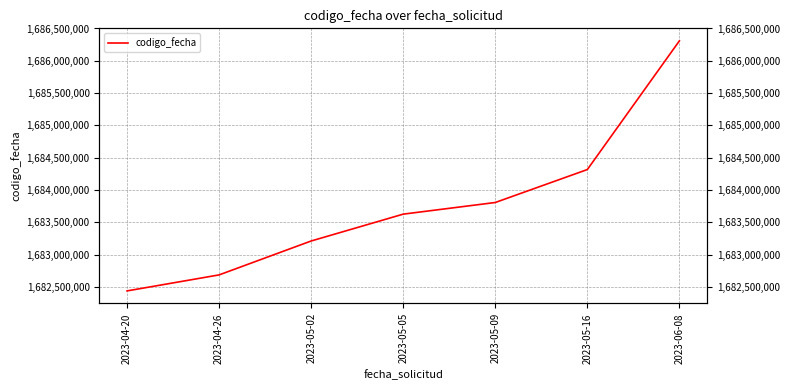

What is the change in value from 2023-04-20 to 2023-04-26?

+247815